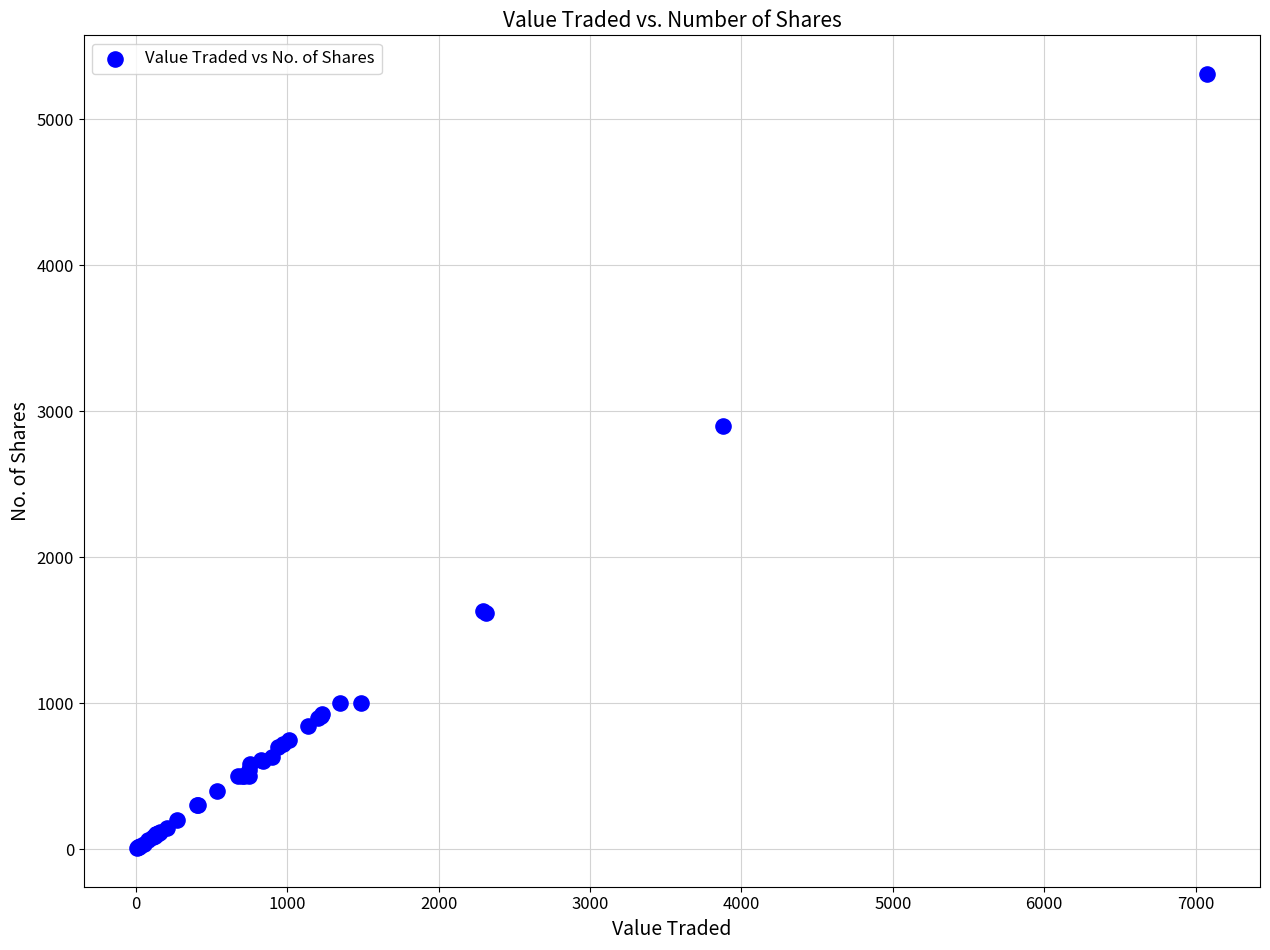

What Y value in the scatter plot is closest to 2658?

2900